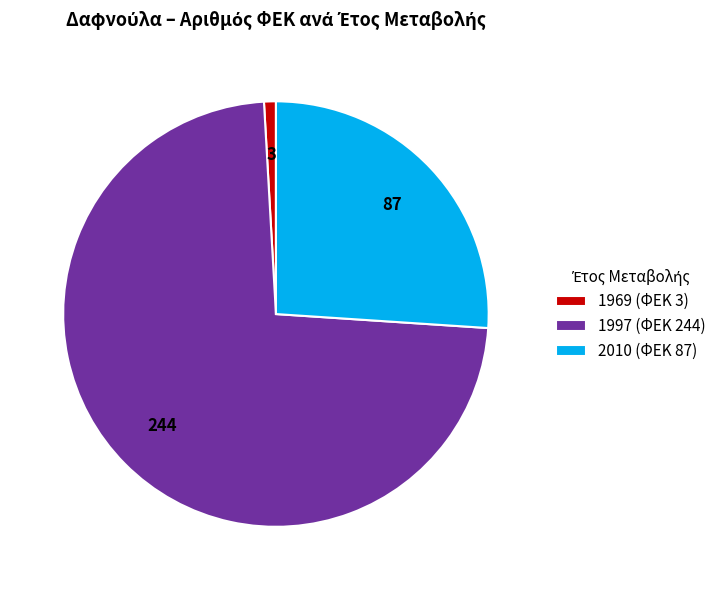

Which slice represents more than half of the pie?

1997 (ΦΕΚ 244)